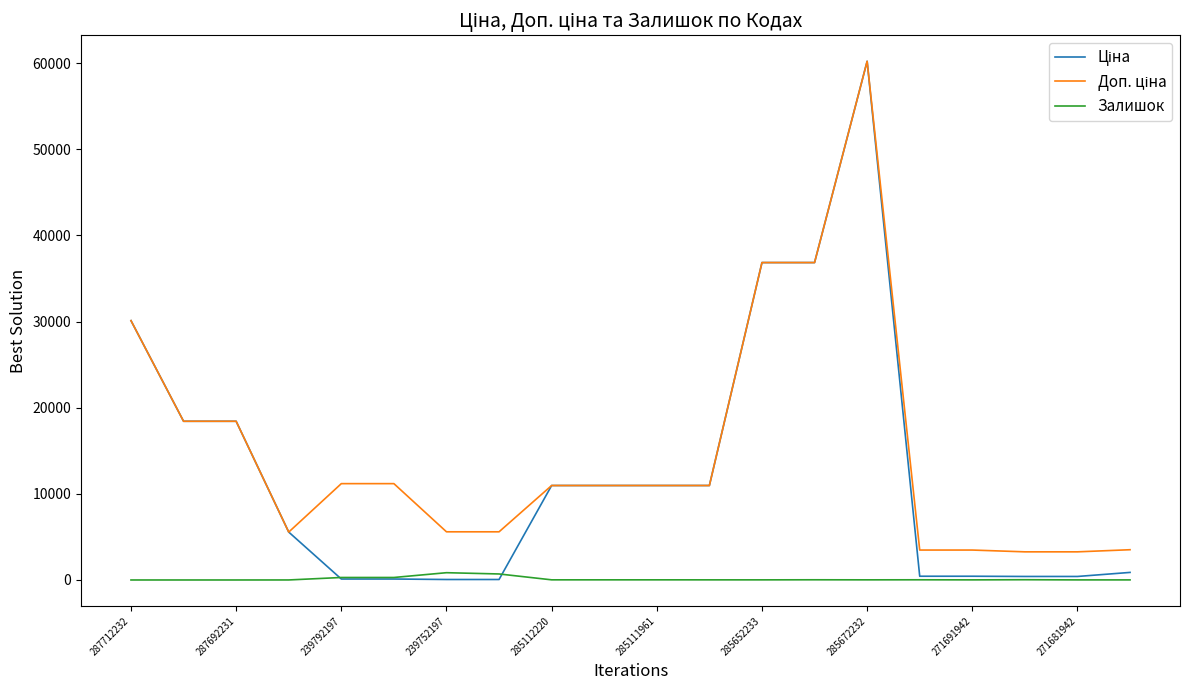

How many lines are shown in the chart?

3